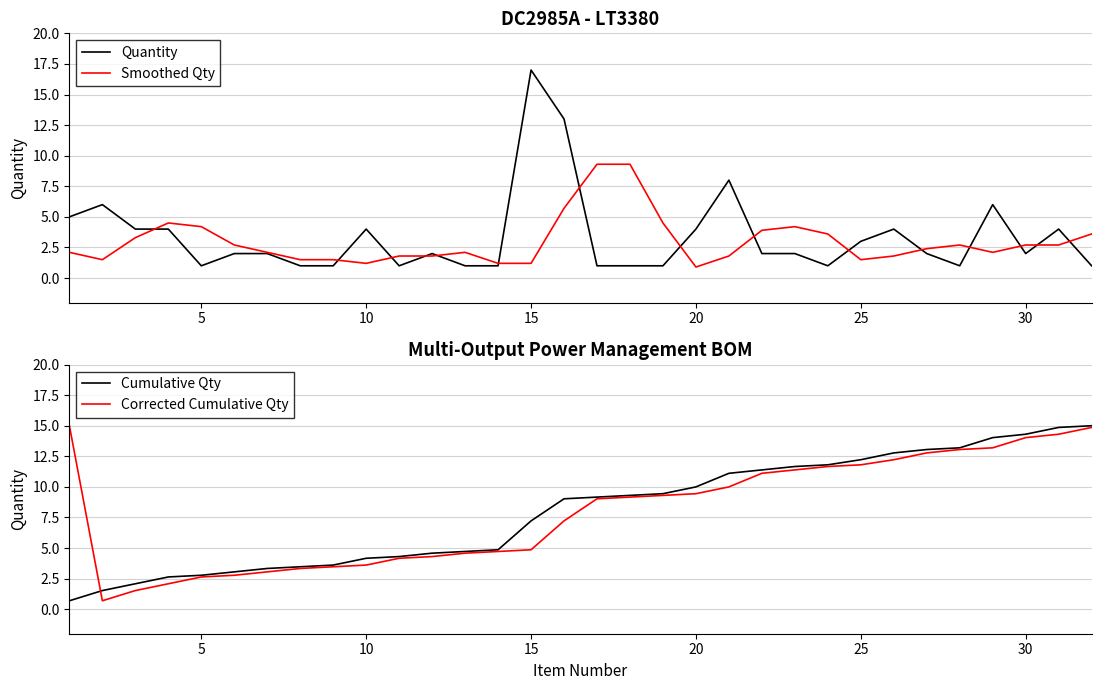

What is the minimum value shown in the chart?

0.7